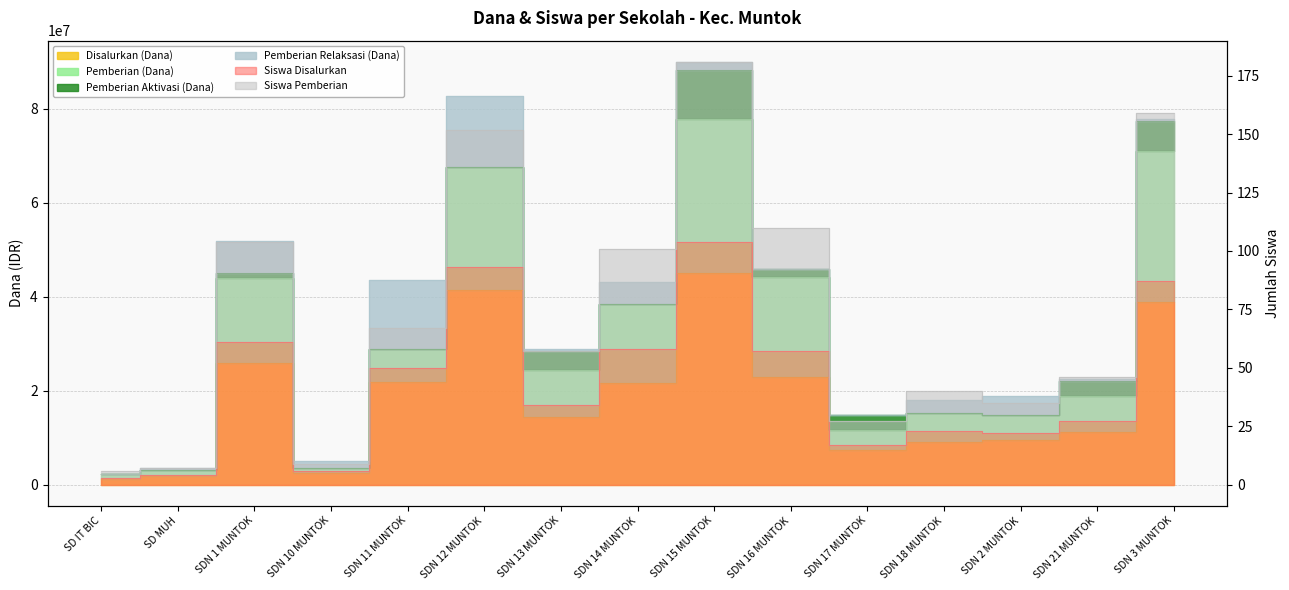

What is the total value across all series at SDN 17 MUNTOK?

19125044